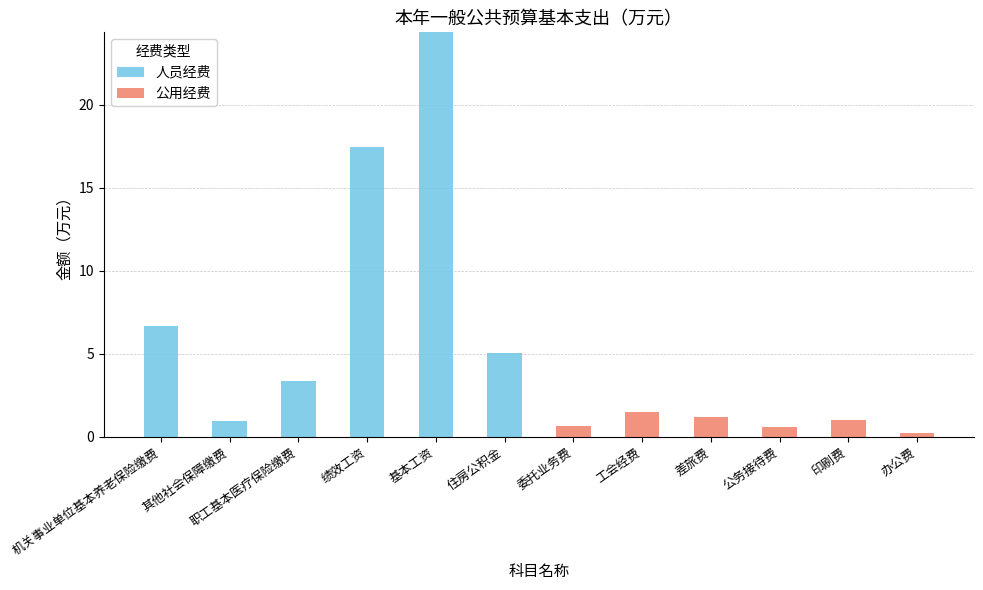

What is the sum of all 人员经费 values?

57.8